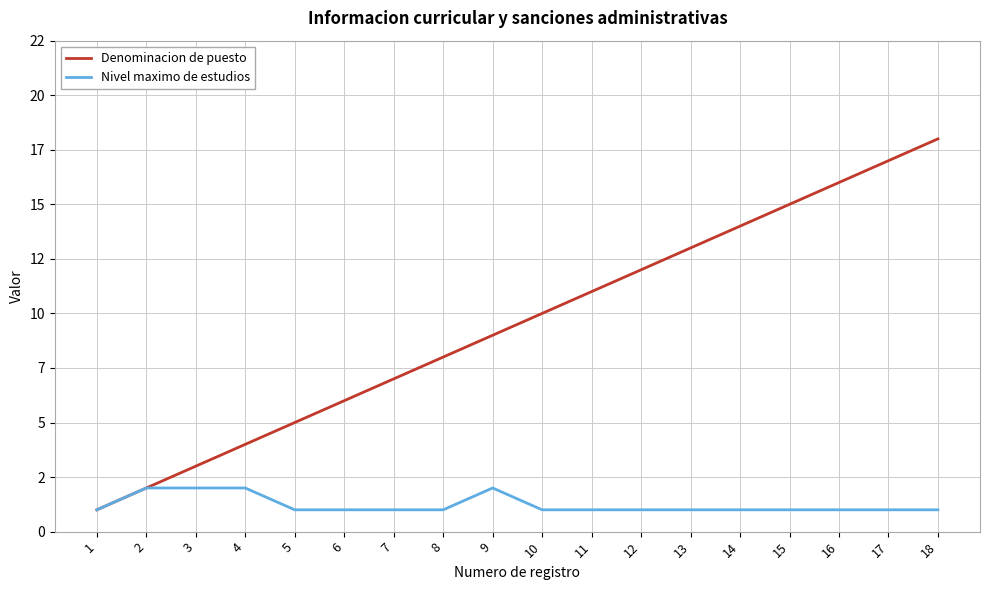

What are all the series names shown in the legend?

Denominacion de puesto, Nivel maximo de estudios